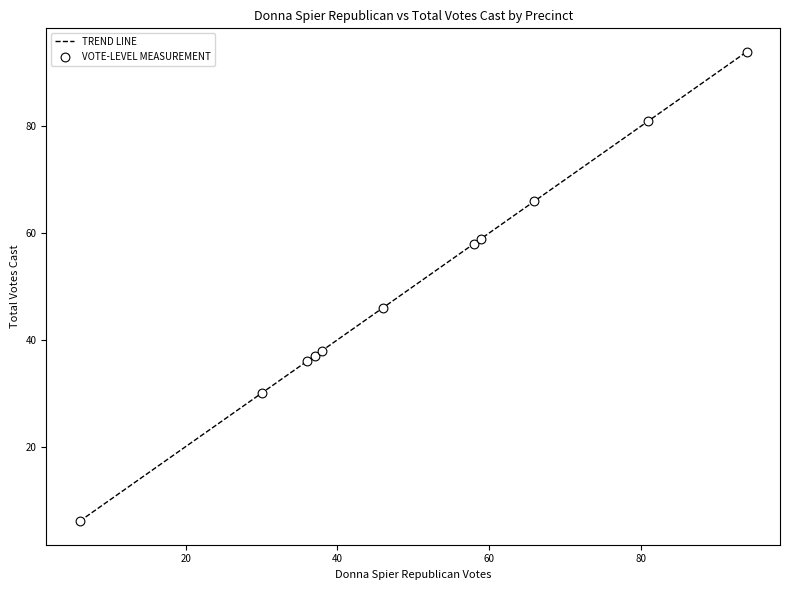

What is the difference between the maximum and minimum values?

88